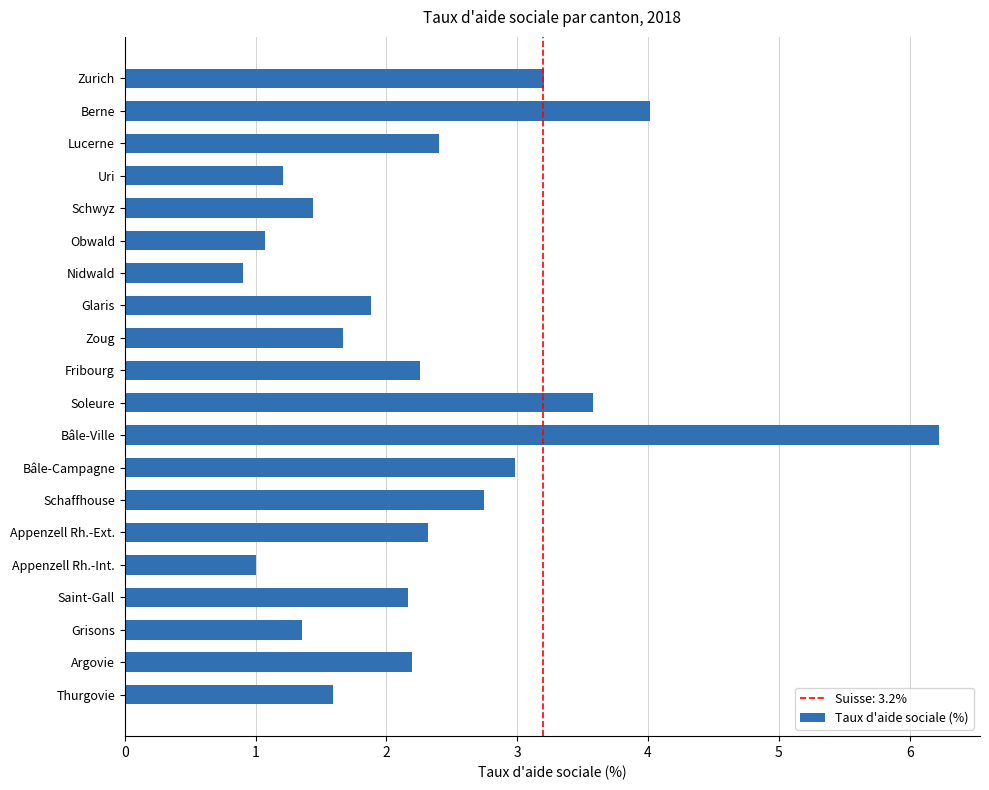

Does the chart contain any negative values?

No